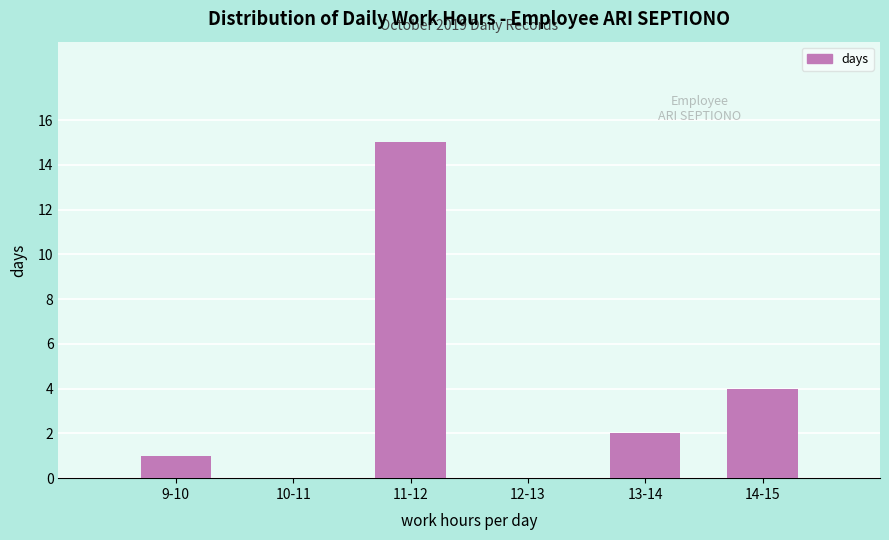

Reading left to right, what are all the values shown in this chart?

9-10=1	10-11=0	11-12=15	12-13=0	13-14=2	14-15=4